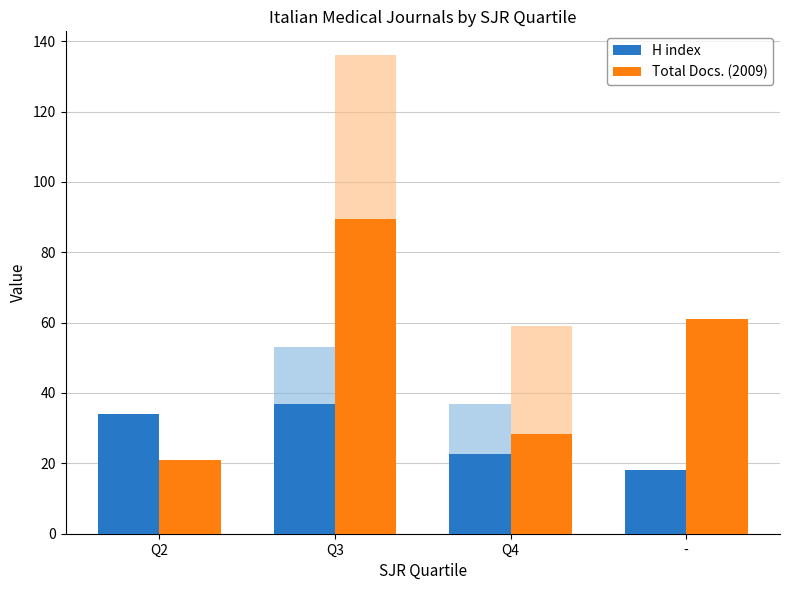

Reading left to right, transcribe all the data shown in this chart.

H index: Q2=34.0	Q3=36.8	Q4=22.8	-=18.0
Total Docs. (2009): Q2=21.0	Q3=89.5	Q4=28.2	-=61.0